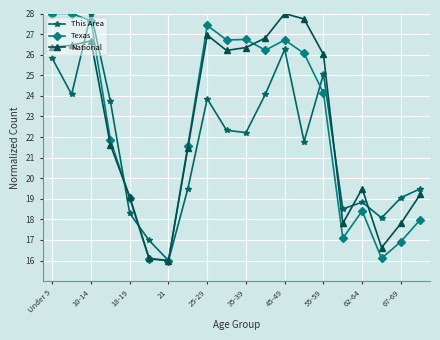

What is the greatest value displayed?

28.0